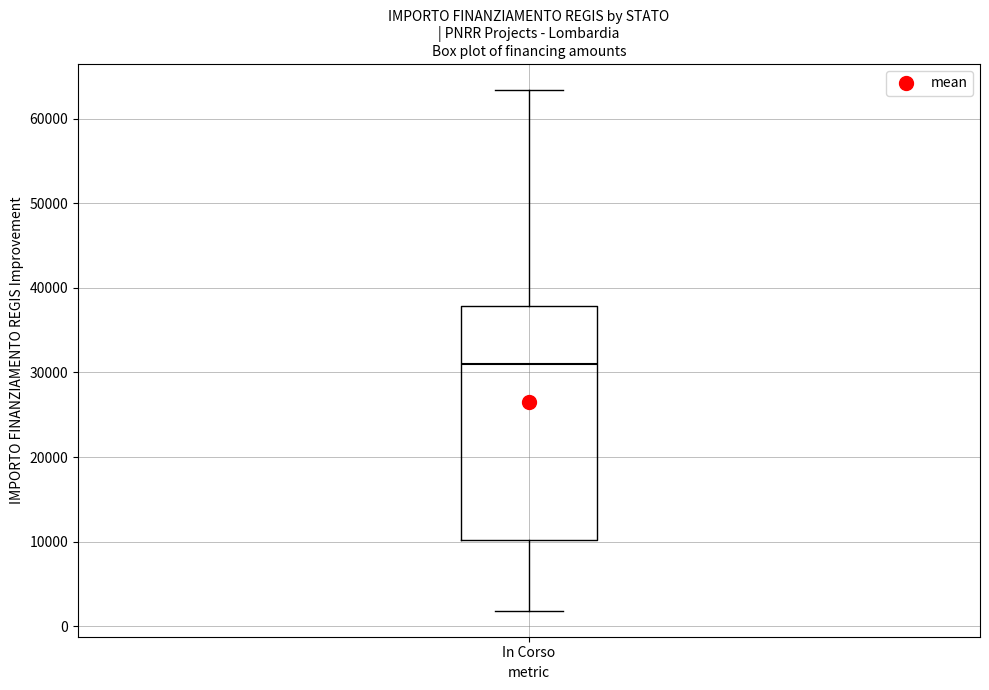

Where is the lower edge of the box for In Corso on the y-axis? The values are not printed on the chart, so give them approximately, as read against the axis.

10000